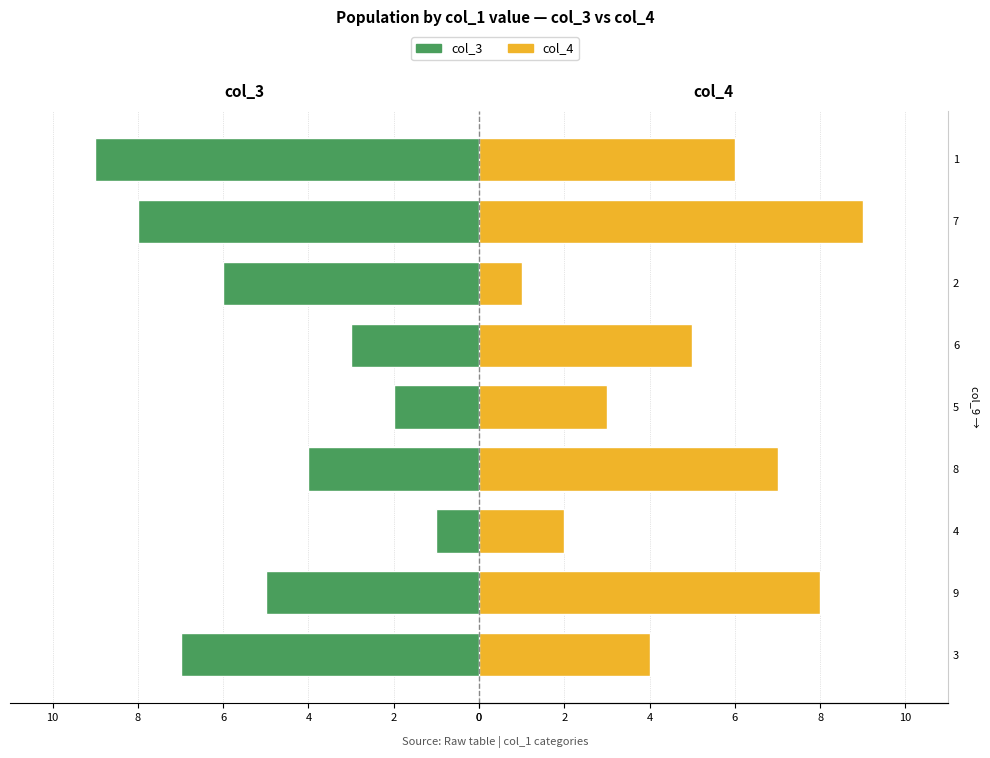

How many bars are there in total?

18